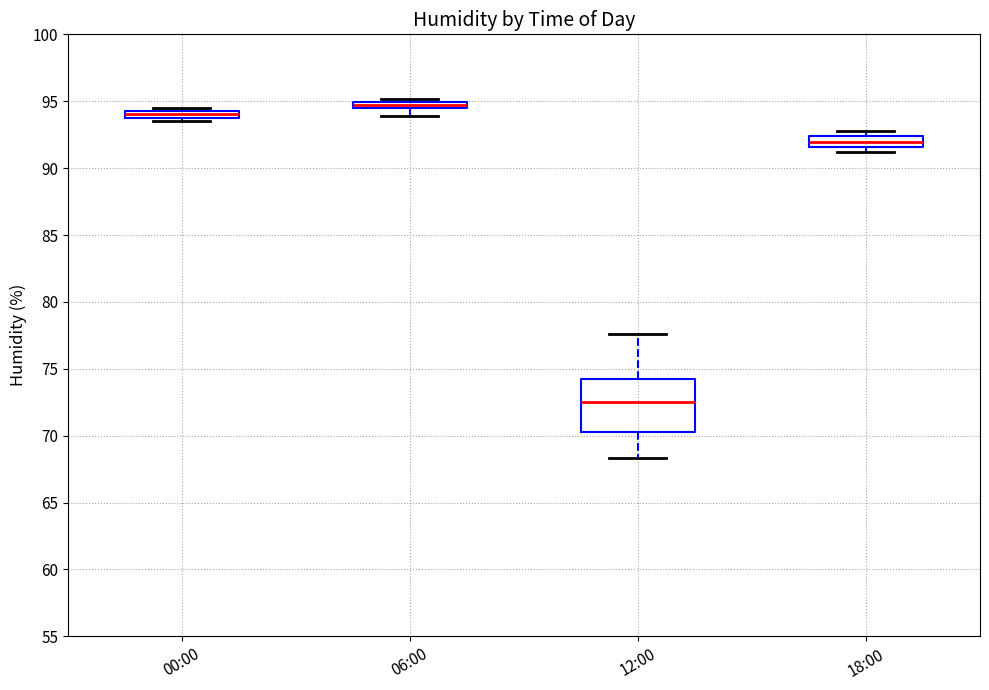

Comparing the boxes themselves (not the whiskers), which one is the tallest?

12:00